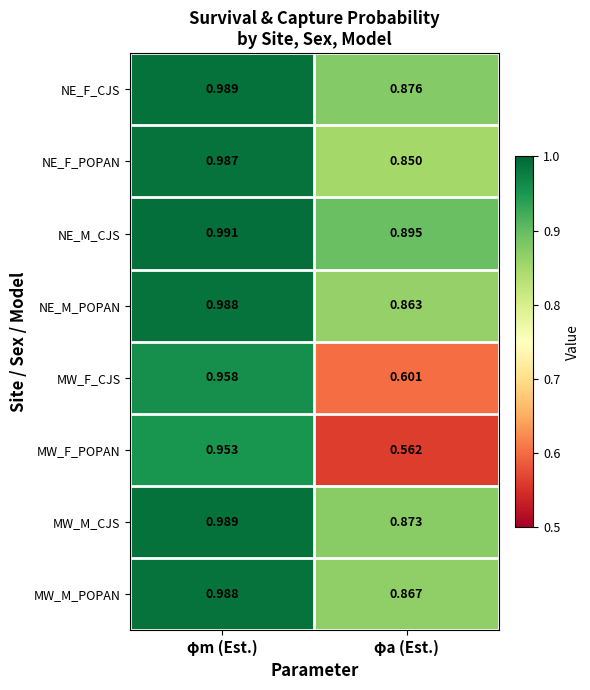

List the labels in order of MW_M_CJS value, largest first.

φm (Est.), φa (Est.)